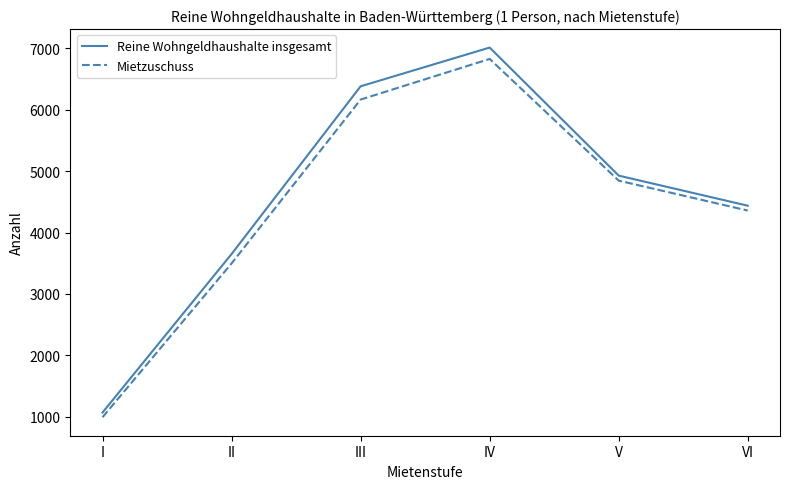

At which label does Mietzuschuss first exceed 4845?

III